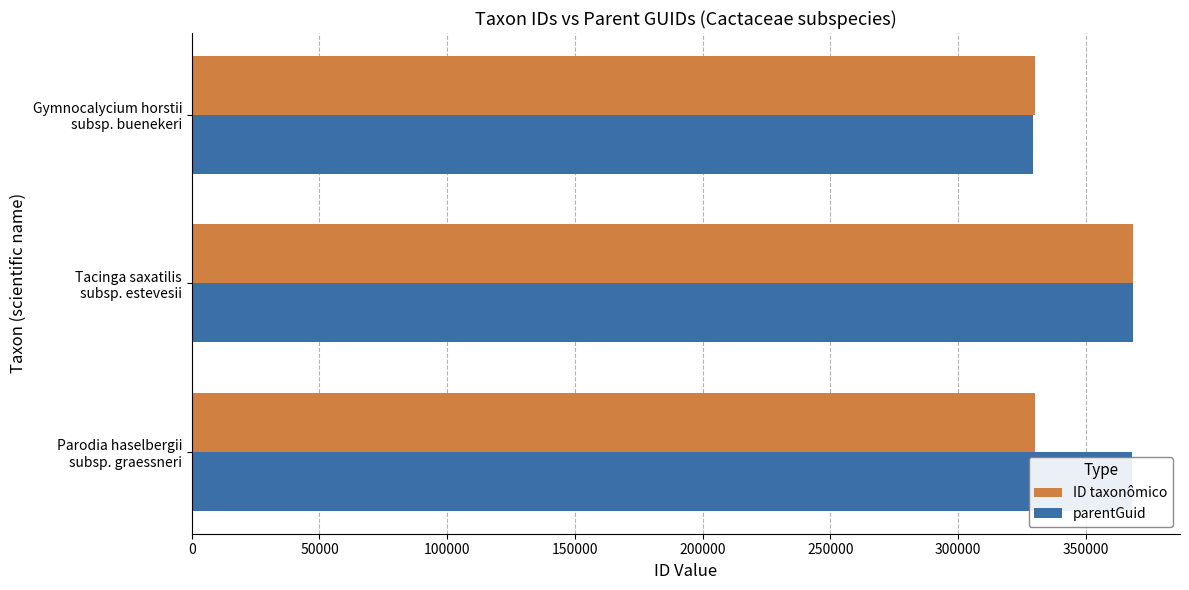

Which series has the largest total across all categories?

parentGuid